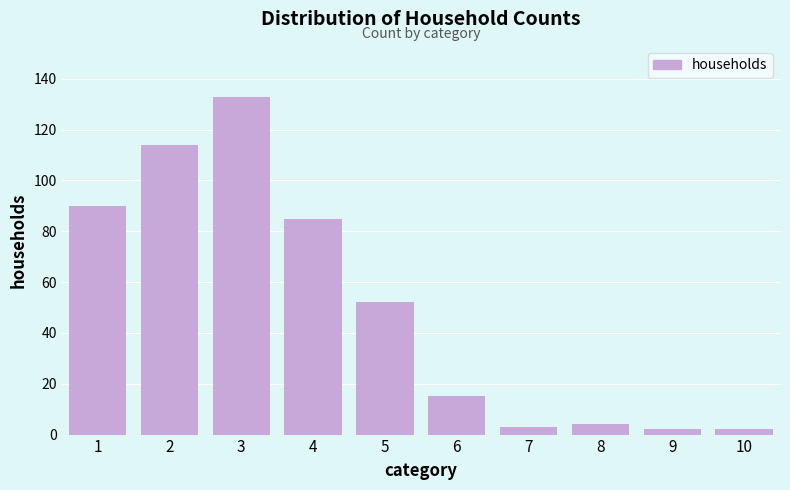

Reading right to left, list all the values displayed in this chart.

10=2	9=2	8=4	7=3	6=15	5=52	4=85	3=133	2=114	1=90